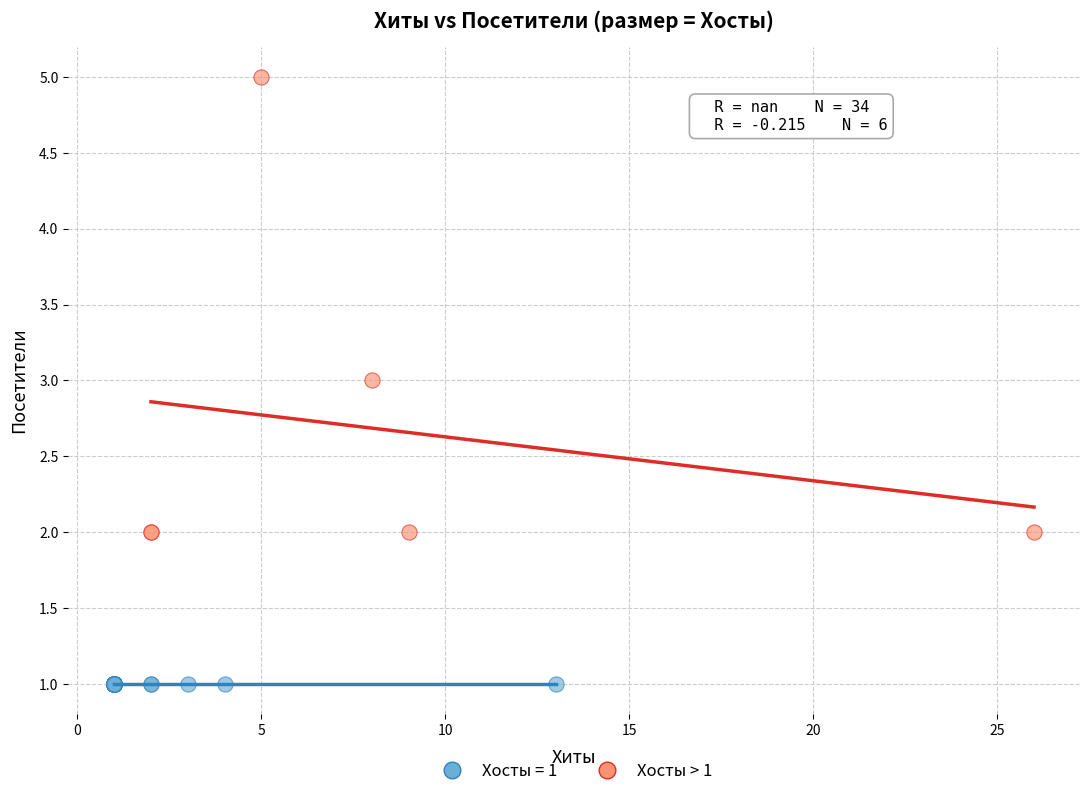

Which series reaches the maximum Y coordinate?

Хосты > 1